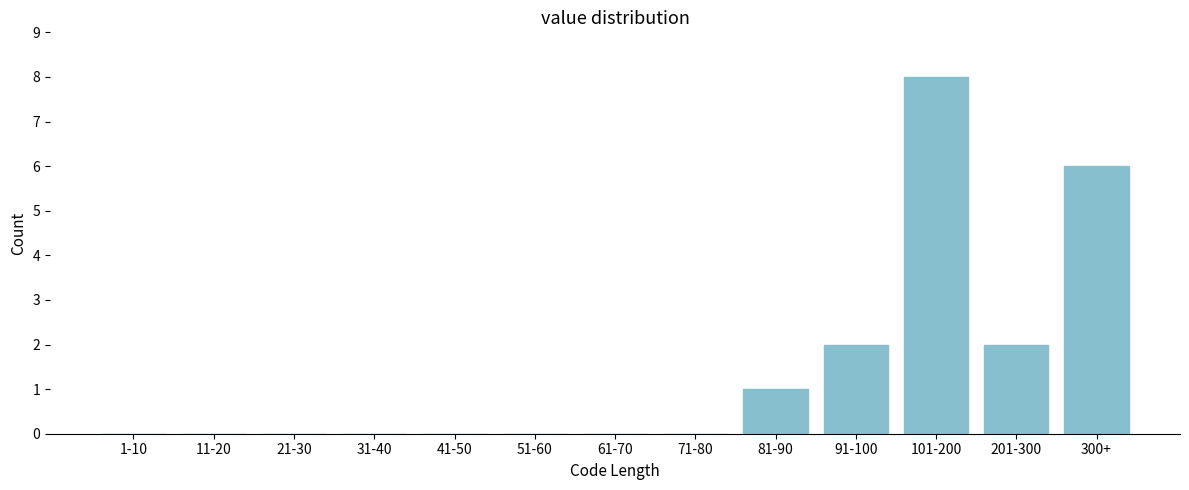

Reading left to right, transcribe all the data shown in this chart.

1-10=0	11-20=0	21-30=0	31-40=0	41-50=0	51-60=0	61-70=0	71-80=0	81-90=1	91-100=2	101-200=8	201-300=2	300+=6